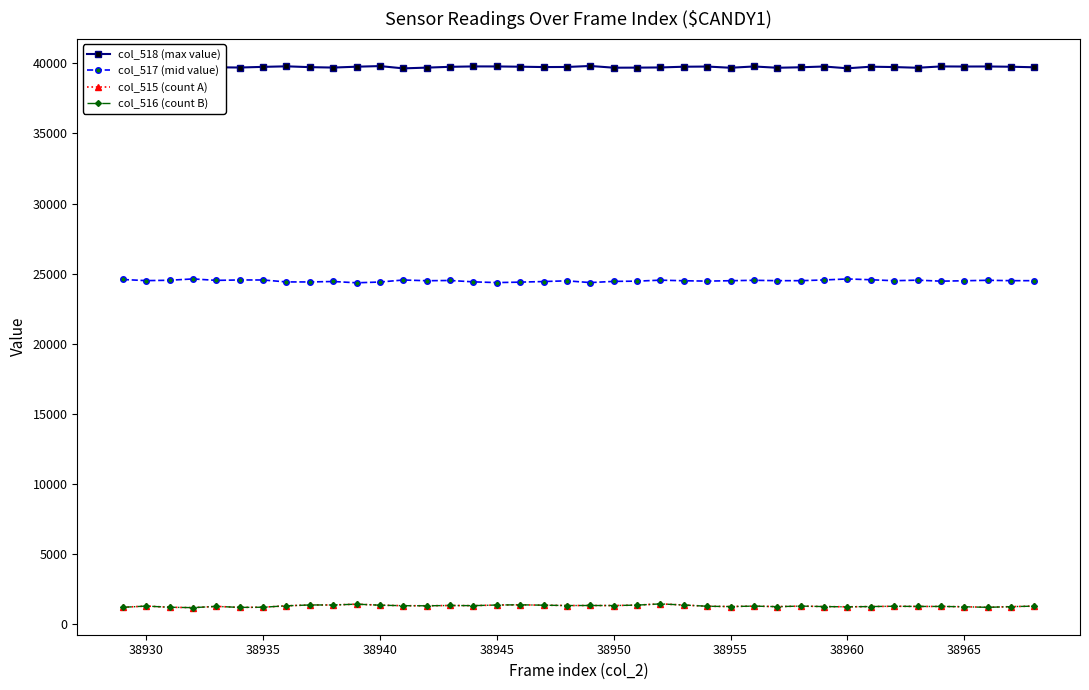

At how many categories does at least one series exceed 33007?

40